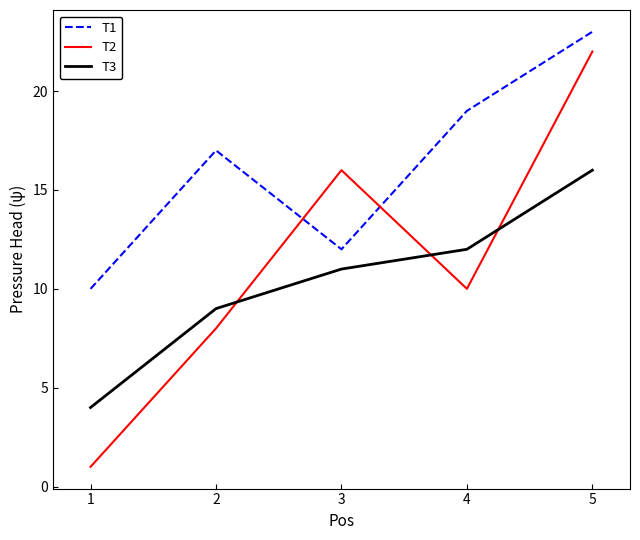

What are all the series names shown in the legend?

T1, T2, T3